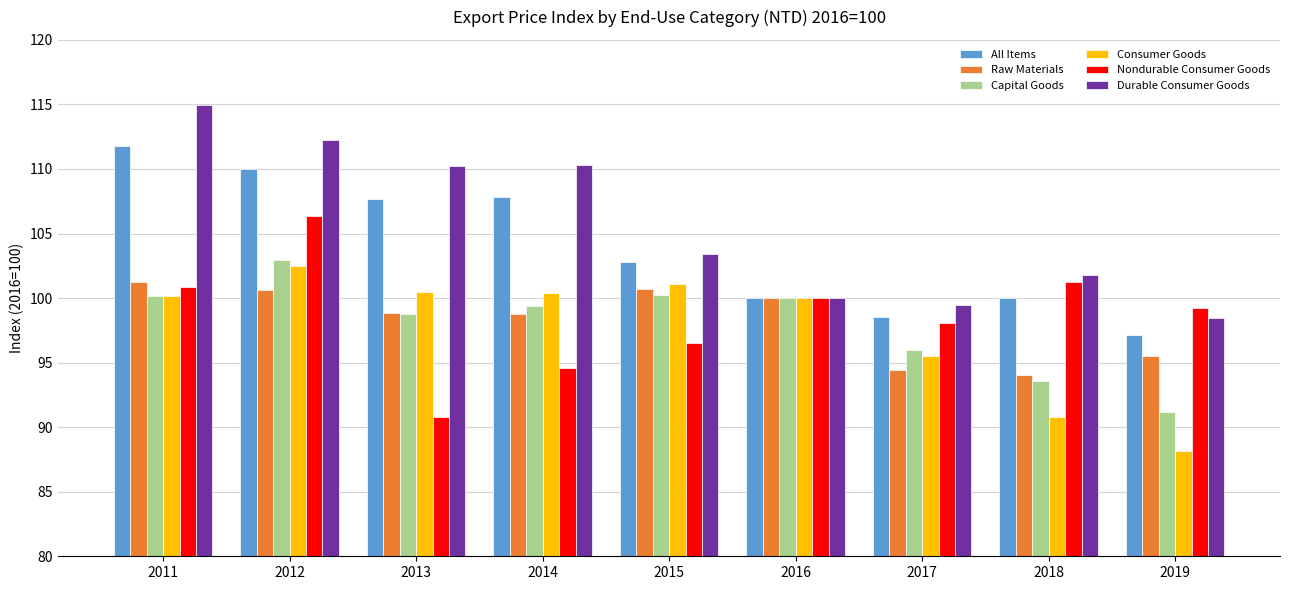

What is the sum of all Consumer Goods values?

879.1